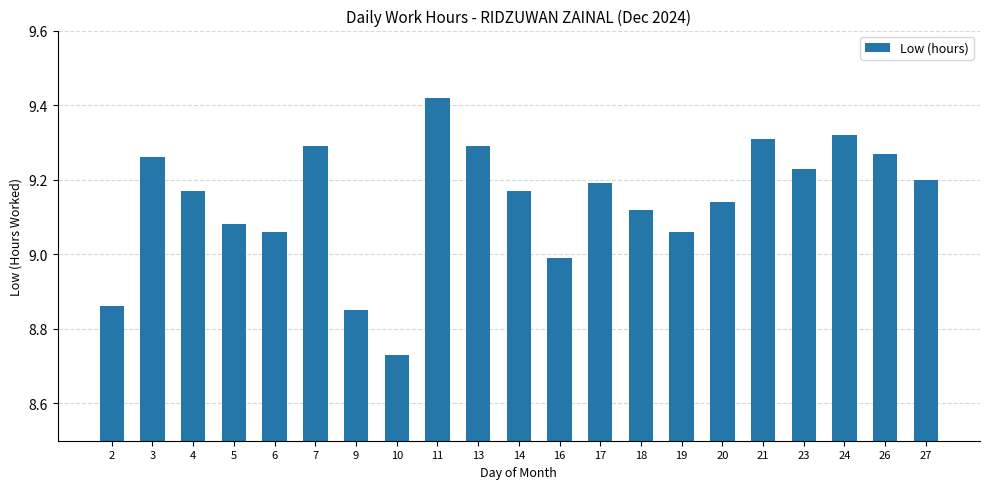

Is it true that the value at 23 is 4.5?

False